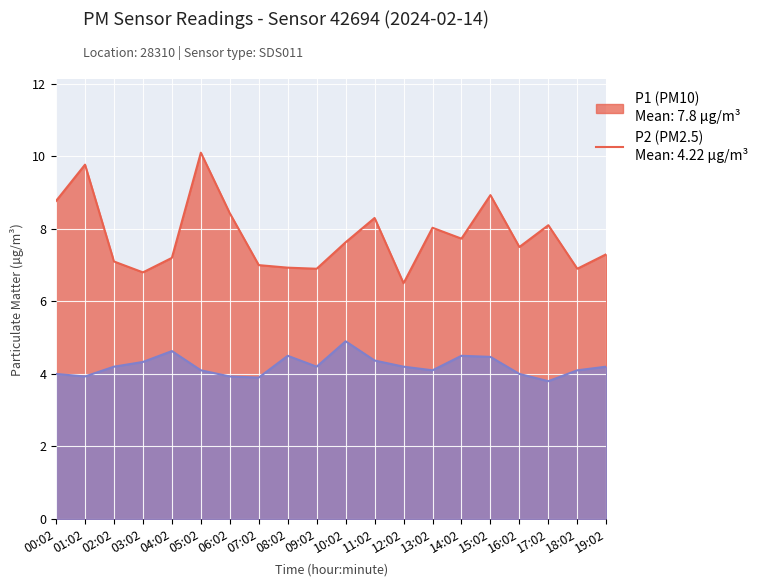

What is the value of the P1 point at the 11th from the left?

7.6